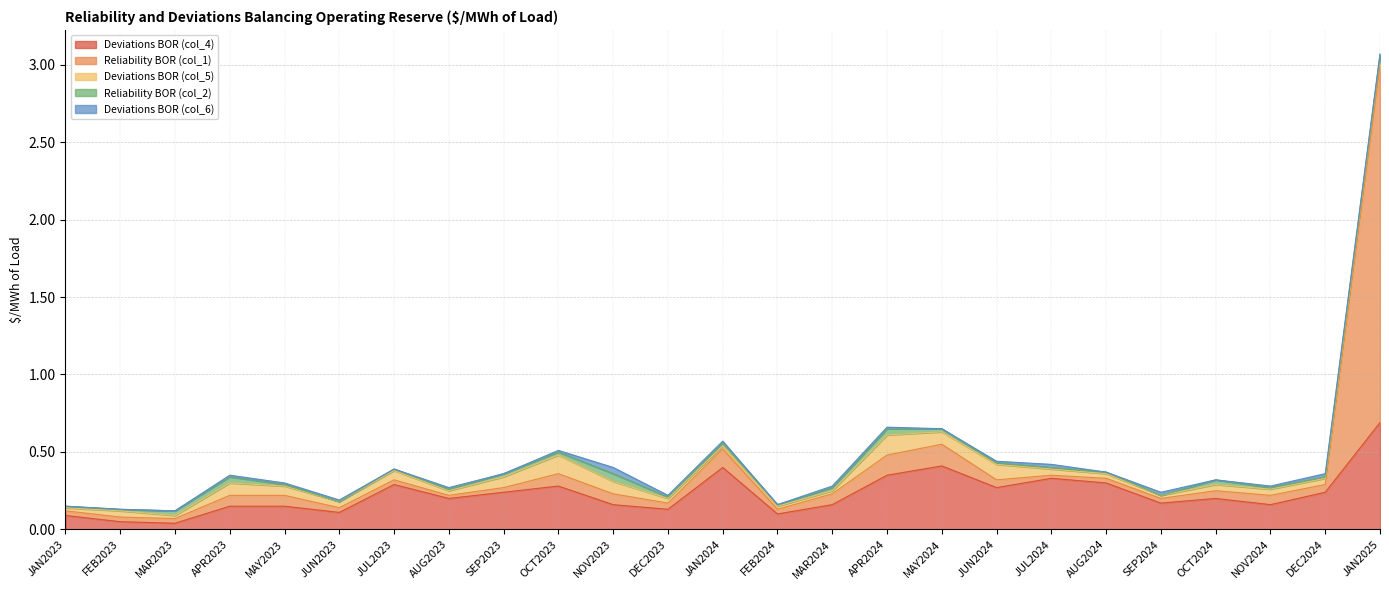

What is the maximum value for Reliability BOR (col_2)?

0.1